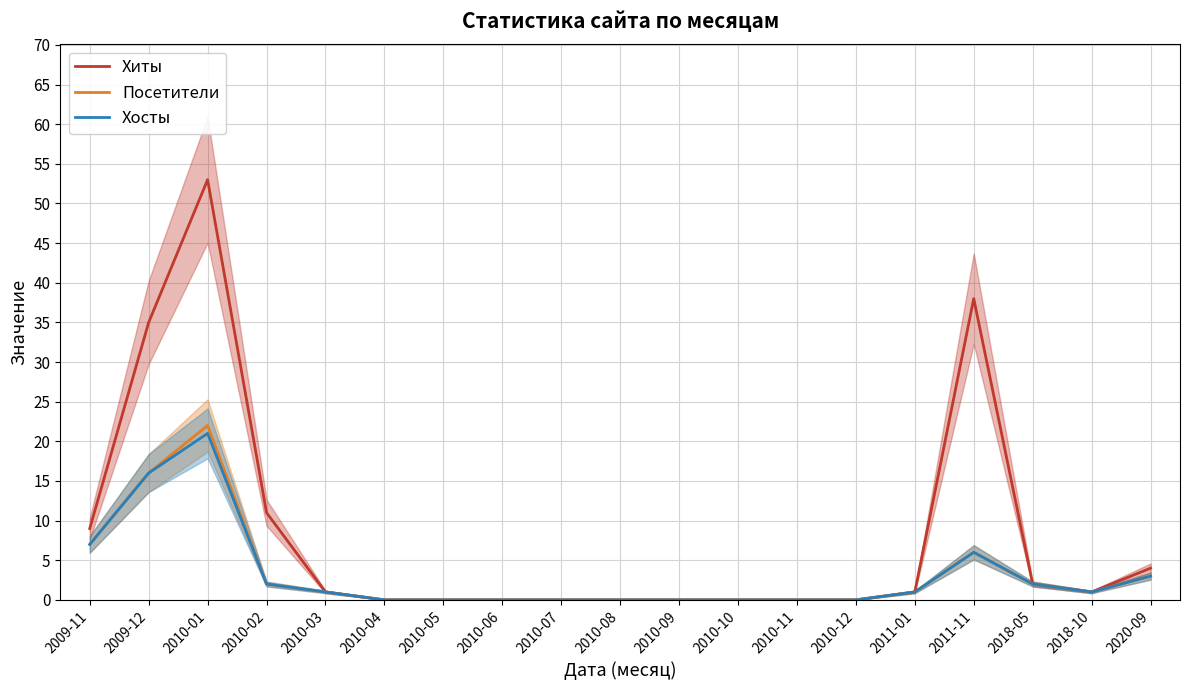

Where is Хиты nearest to the value 26?

2009-12